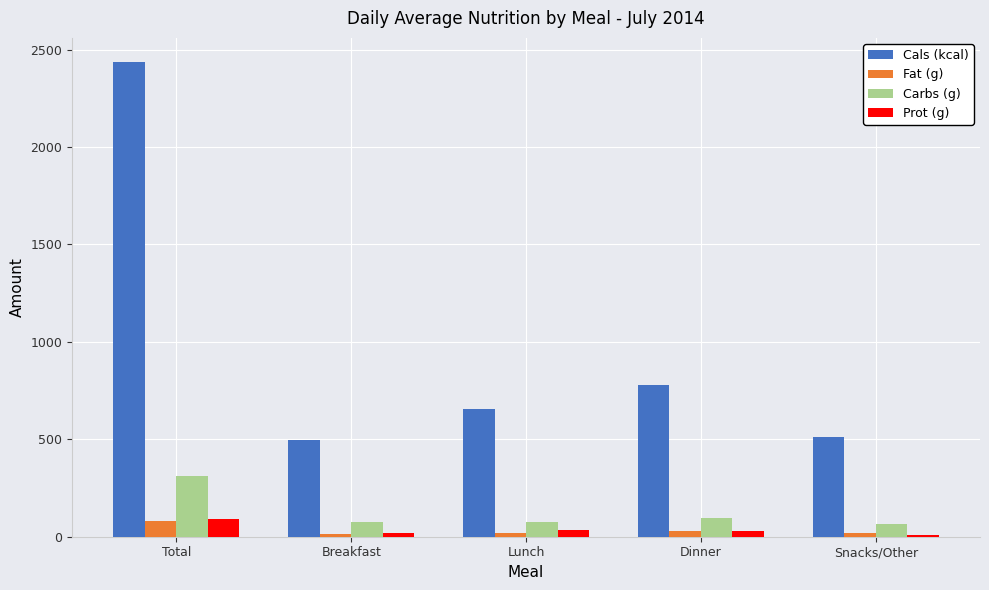

What is the label of the 5th bar from the left?

Snacks/Other